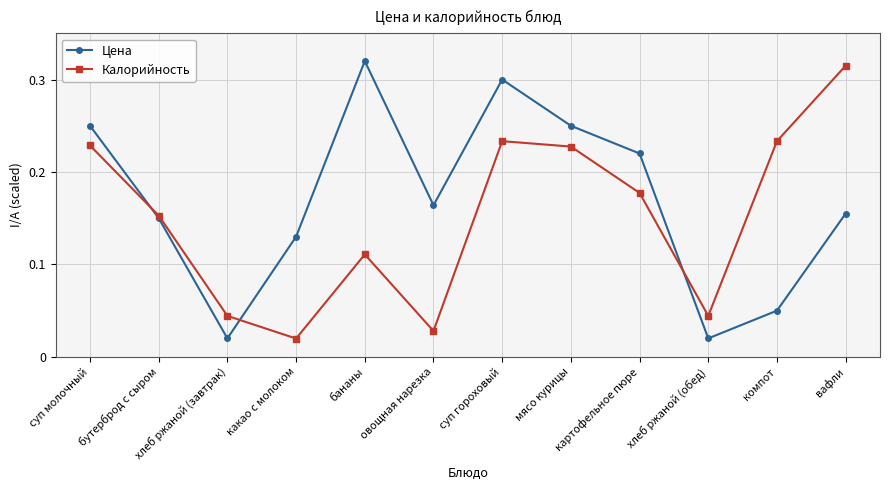

The Цена series shows 0.1 at вафли. True or false?

False